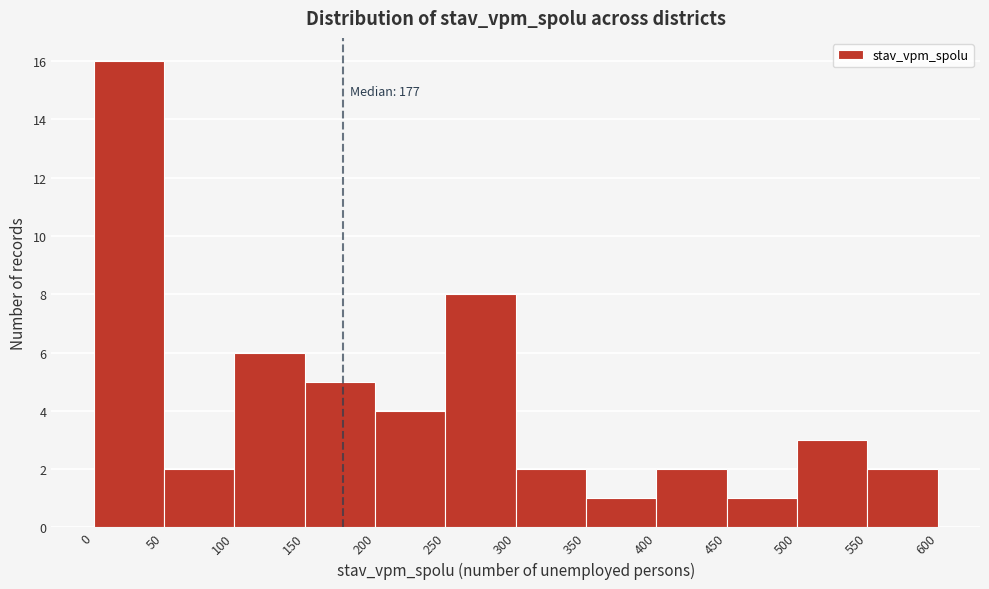

Which range on the x-axis has the tallest bar?

0 to 50